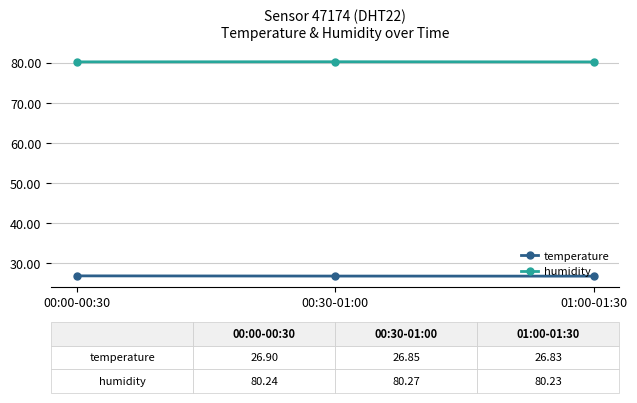

What is the greatest value displayed?

80.3